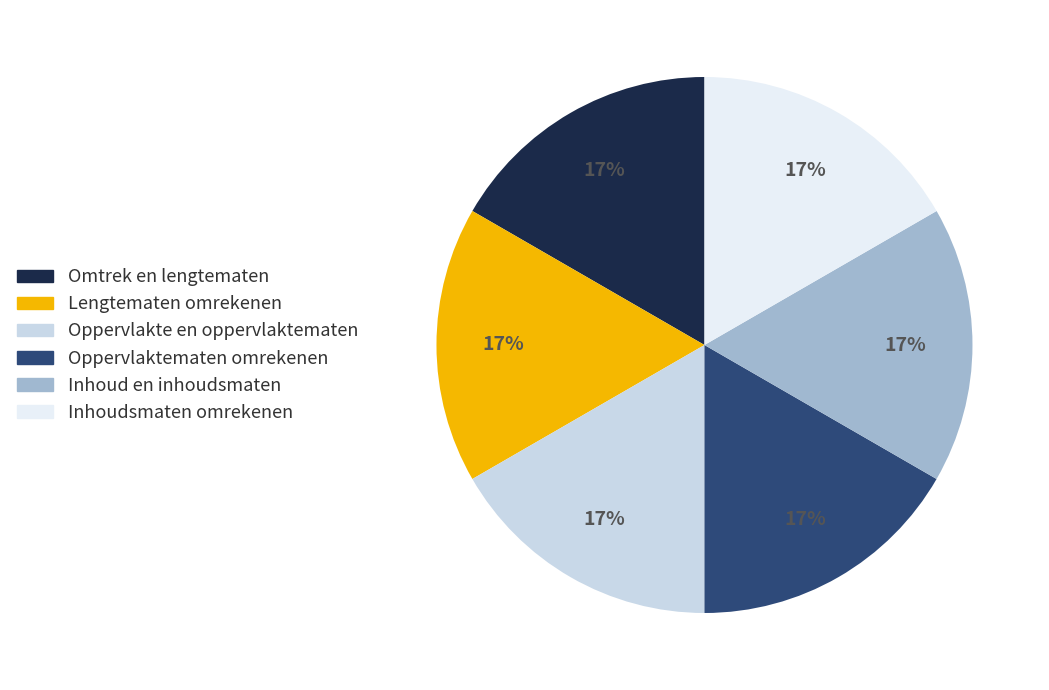

Does Omtrek en lengtematen account for over 50% of the chart?

No